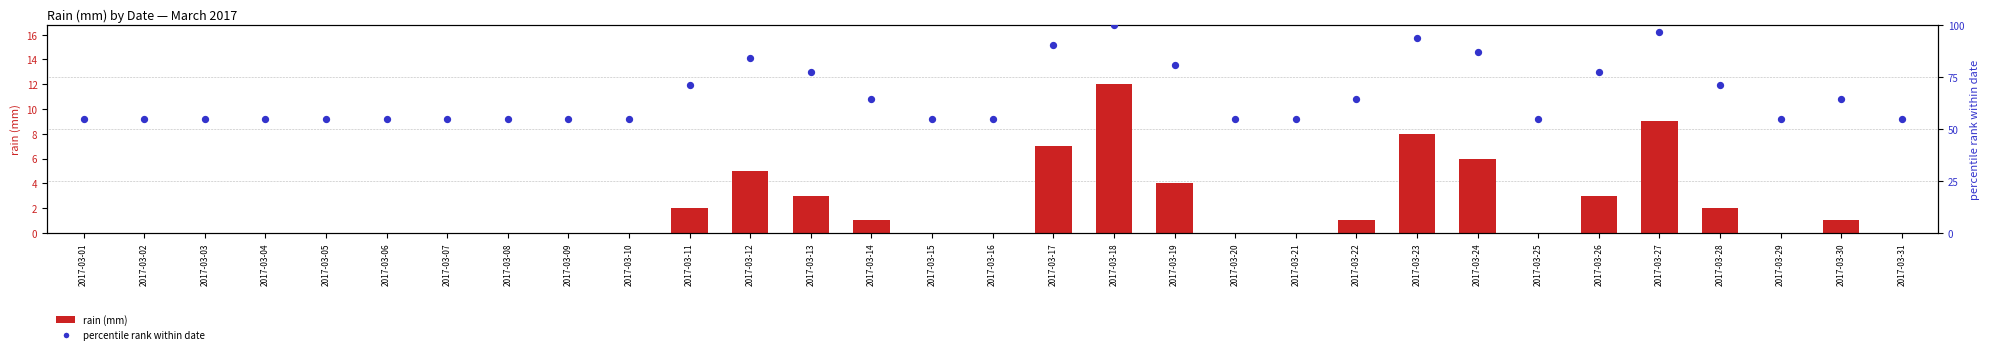

Which series has the widest spread of Y values?

percentile rank within date